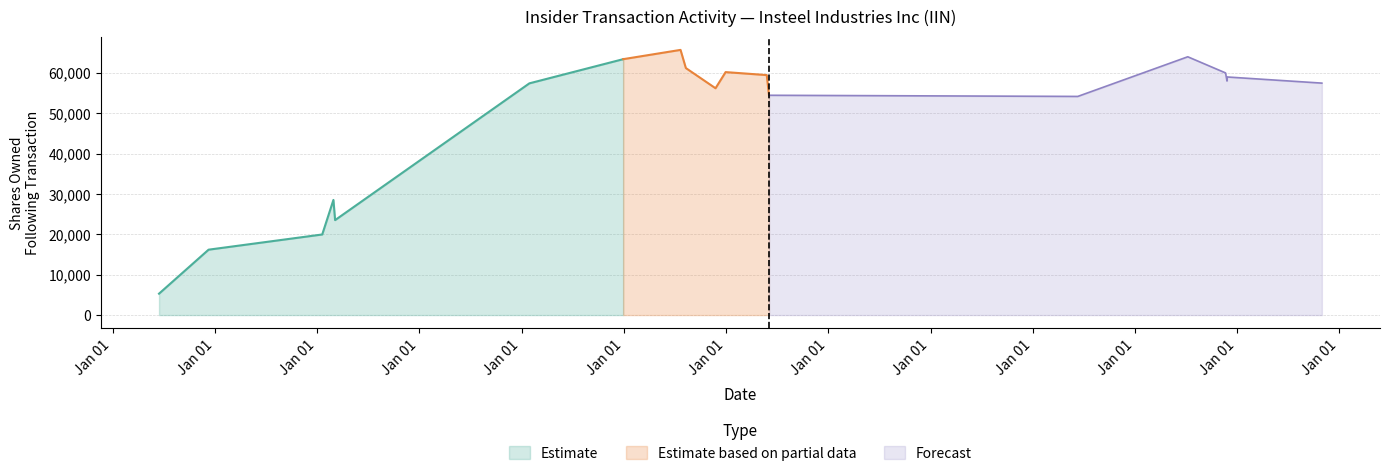

What is the highest value of the Estimate series?

63378